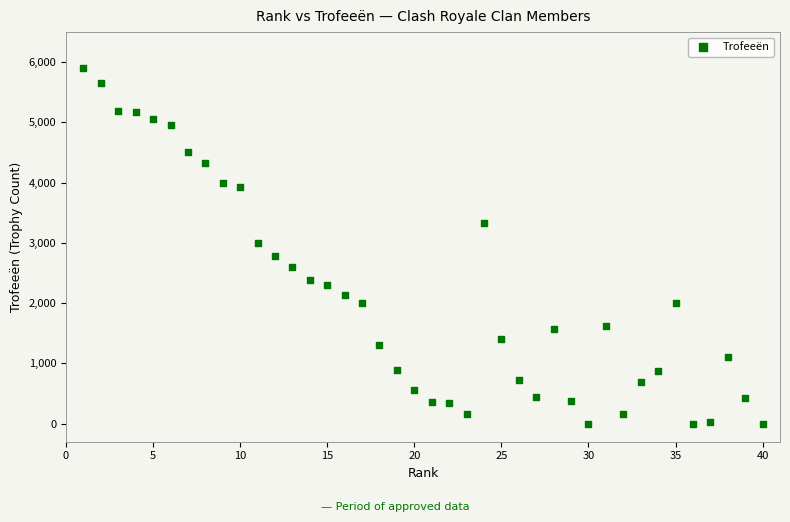

What is the range of Y values (max minus min)?

5907